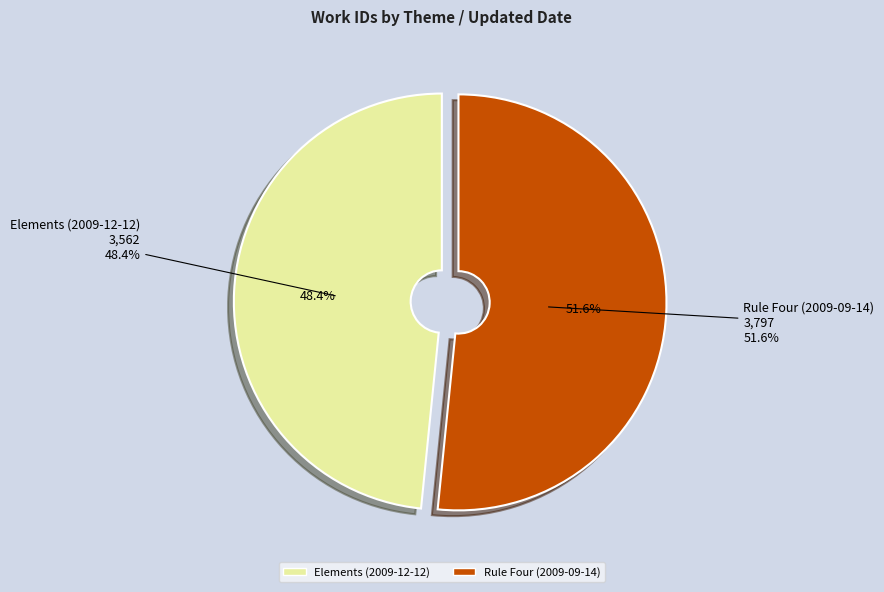

What portion of the pie excludes Elements (2009-12-12)?

51.6%